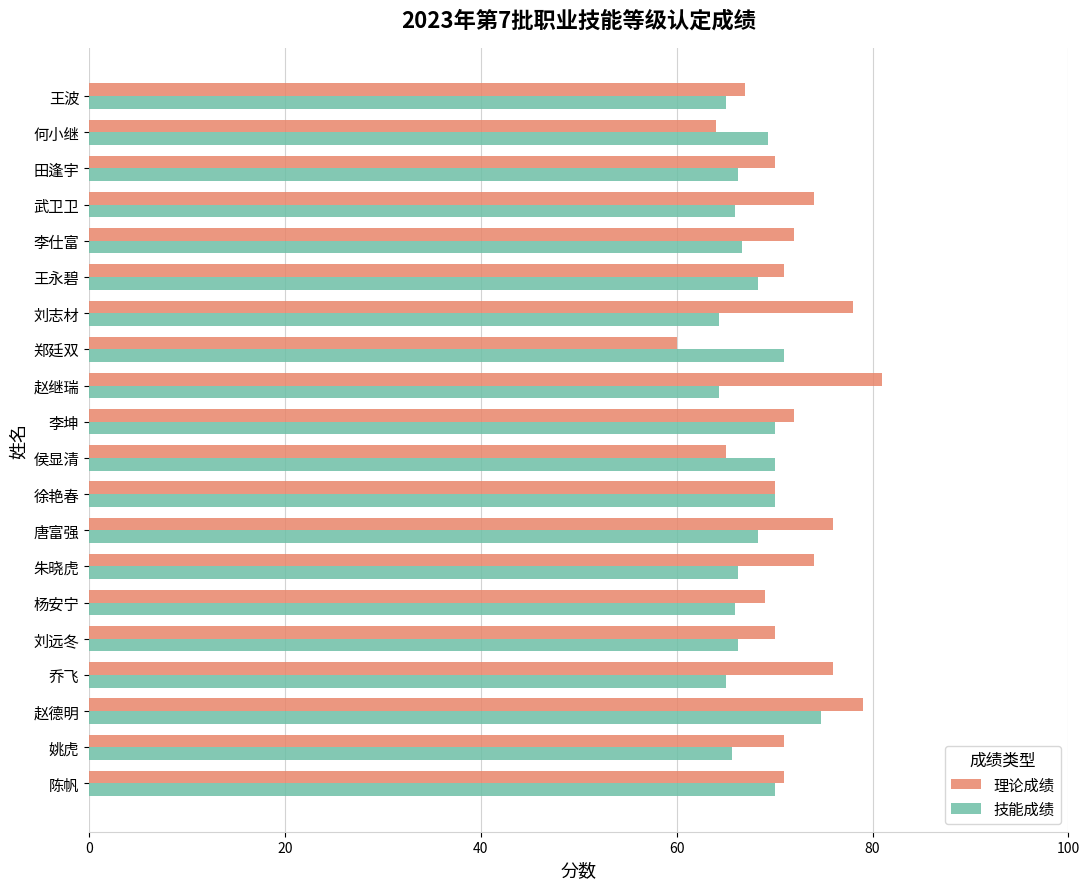

The 技能成绩 series shows 88.3 at 刘远冬. True or false?

False